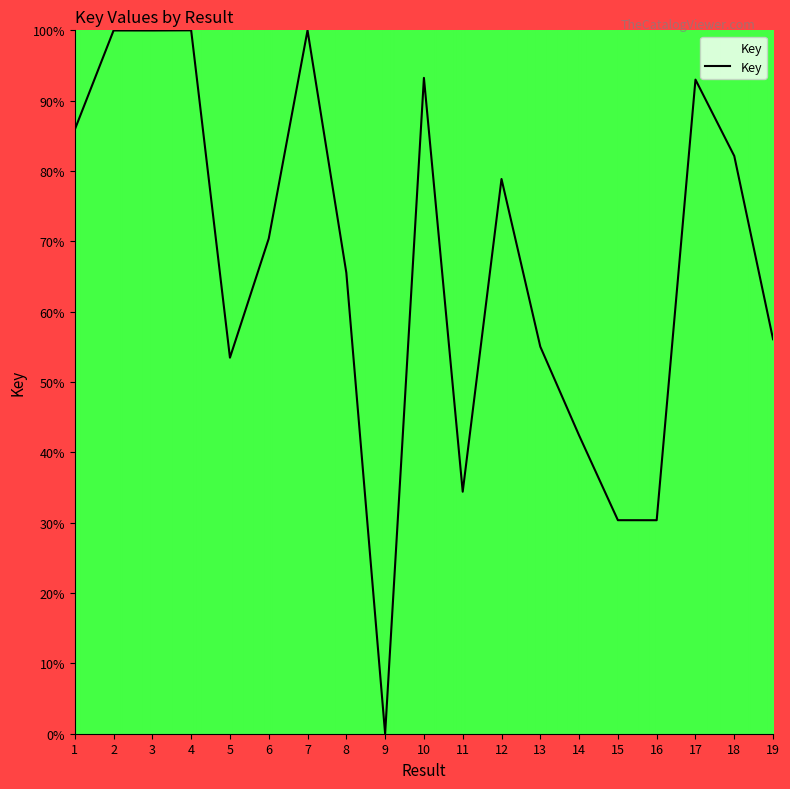

Between 14 and 9, which is larger?

14